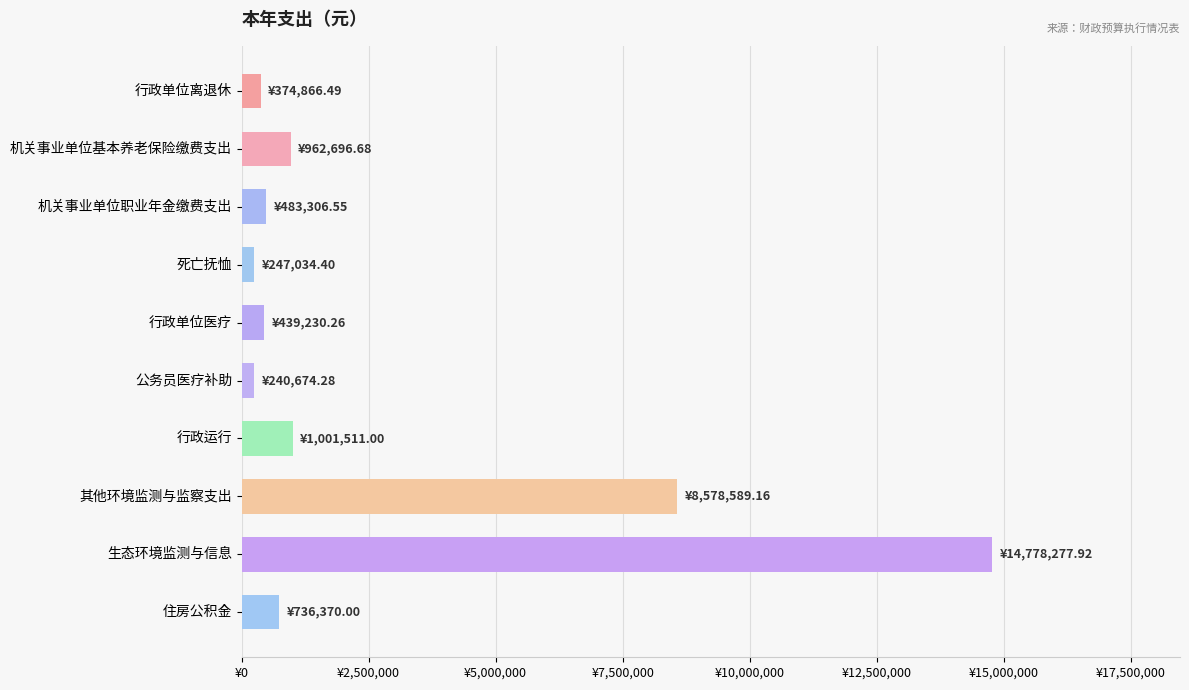

Are the bars horizontal?

Yes